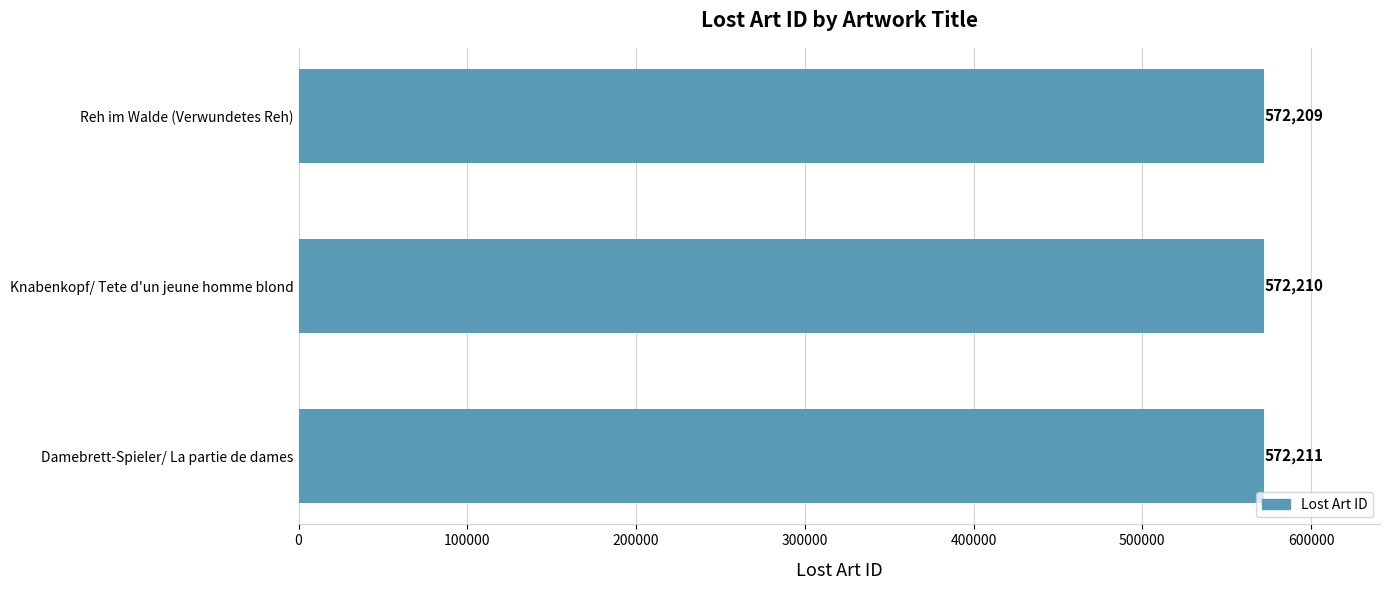

Rank the categories by value from lowest to highest.

Reh im Walde (Verwundetes Reh), Knabenkopf/ Tete d'un jeune homme blond, Damebrett-Spieler/ La partie de dames